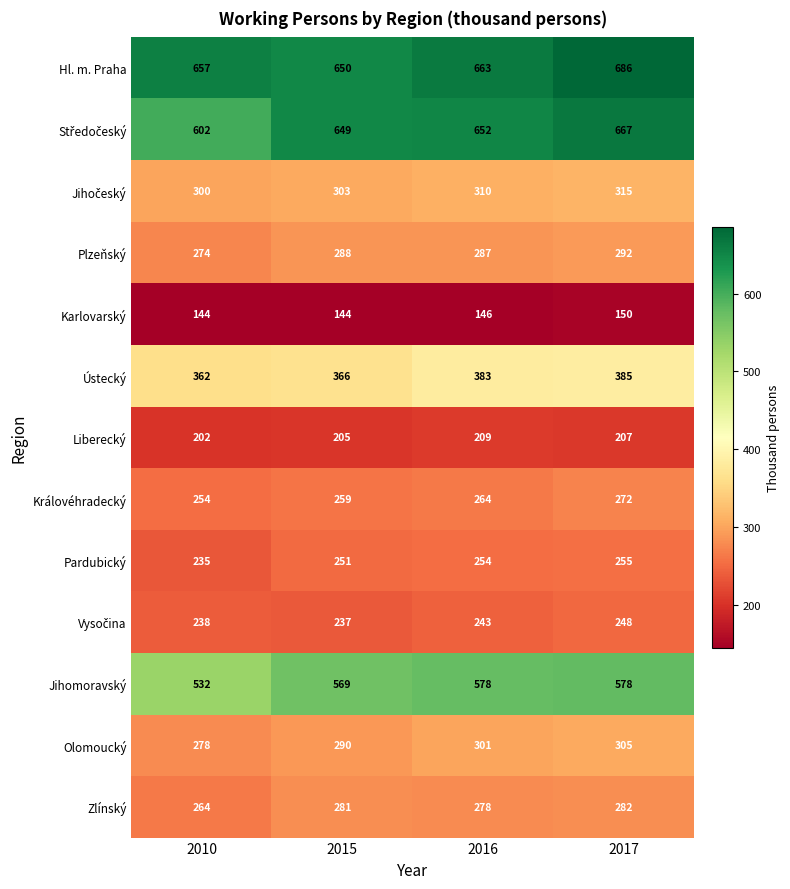

What is the difference between the highest and lowest values at 2017?

536